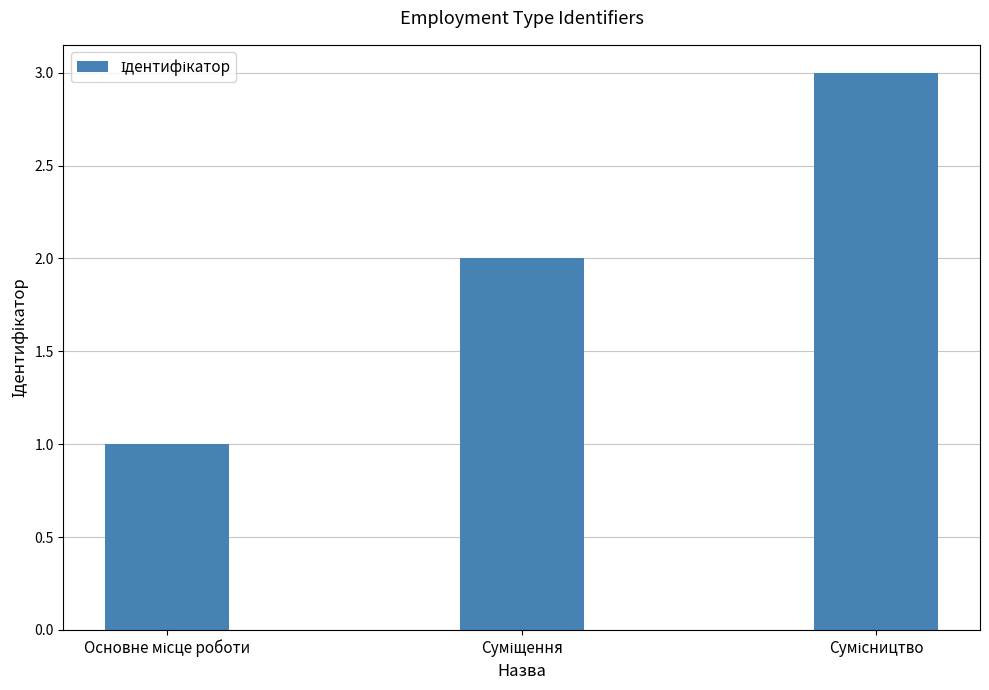

What is the difference between the maximum and second lowest values?

1